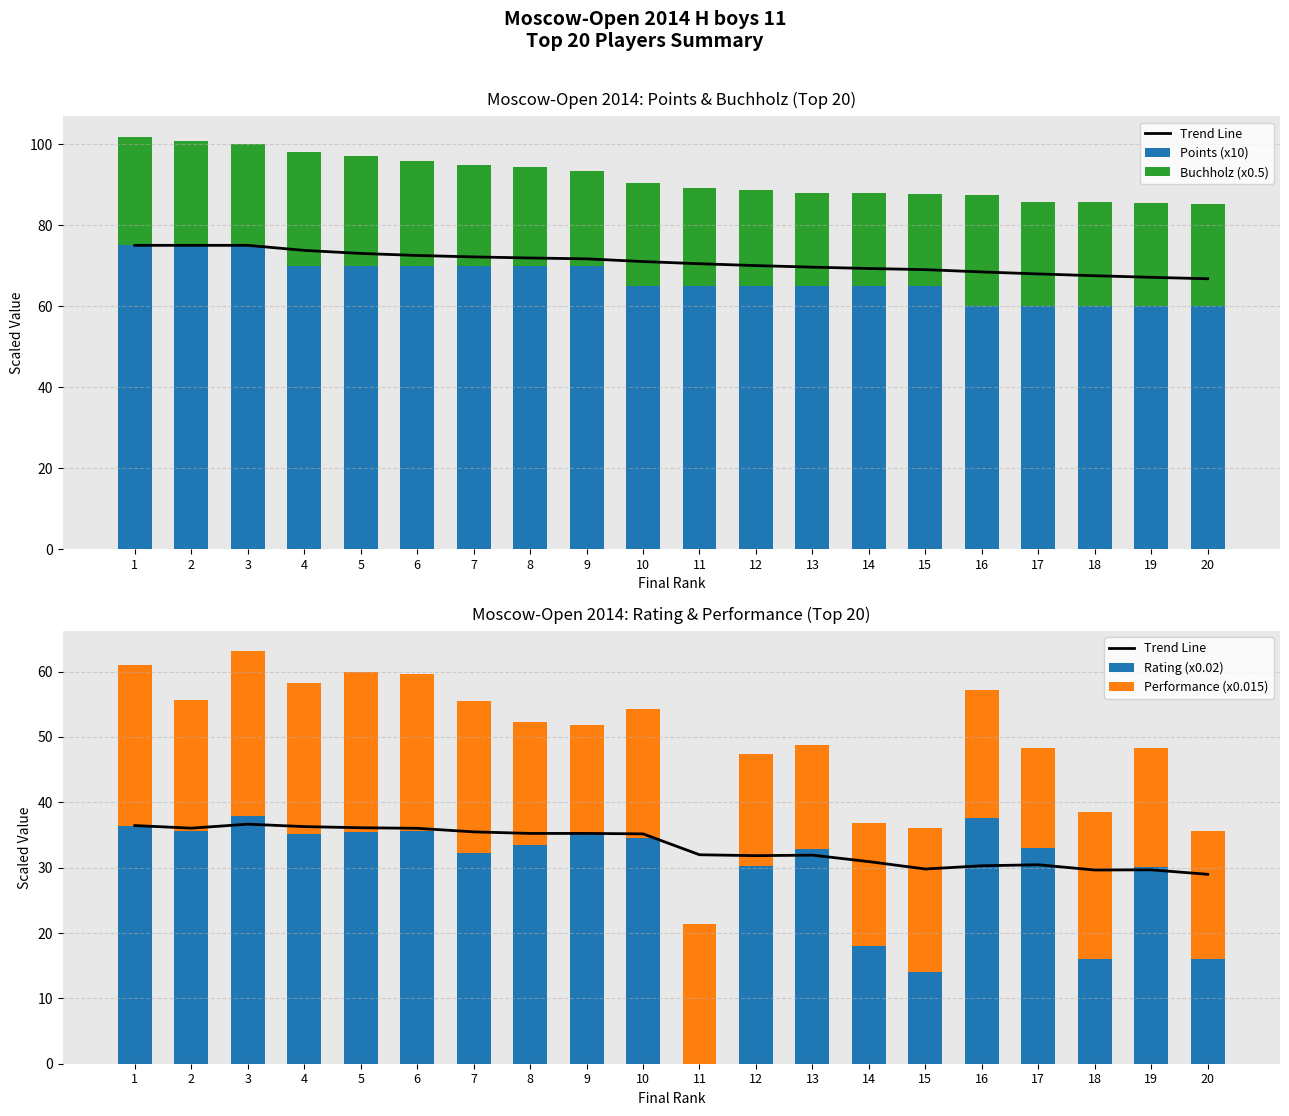

Reading right to left, what are all the values shown in this chart?

Trend Line: 20=29.0	19=29.7	18=29.6	17=30.4	16=30.3	15=29.8	14=30.9	13=31.9	12=31.8	11=32.0	10=35.2	9=35.2	8=35.2	7=35.5	6=36.0	5=36.1	4=36.3	3=36.7	2=36.0	1=36.4
Points (x10): 20=60.0	19=60.0	18=60.0	17=60.0	16=60.0	15=65.0	14=65.0	13=65.0	12=65.0	11=65.0	10=65.0	9=70.0	8=70.0	7=70.0	6=70.0	5=70.0	4=70.0	3=75.0	2=75.0	1=75.0
Buchholz (x0.5): 20=25.2	19=25.5	18=25.8	17=25.8	16=27.5	15=22.8	14=23.0	13=23.0	12=23.8	11=24.2	10=25.5	9=23.2	8=24.2	7=24.8	6=25.8	5=27.0	4=28.0	3=25.0	2=25.8	1=26.8
Rating (x0.02): 20=16.0	19=30.1	18=16.0	17=32.9	16=37.7	15=14.0	14=18.0	13=32.9	12=30.3	11=0.0	10=34.6	9=35.2	8=33.5	7=32.2	6=35.6	5=35.4	4=35.2	3=37.9	2=35.6	1=36.4
Performance (x0.015): 20=19.6	19=18.2	18=22.5	17=15.3	16=19.5	15=22.1	14=18.8	13=15.8	12=17.1	11=21.4	10=19.6	9=16.6	8=18.7	7=23.2	6=24.1	5=24.5	4=23.1	3=25.2	2=20.0	1=24.5